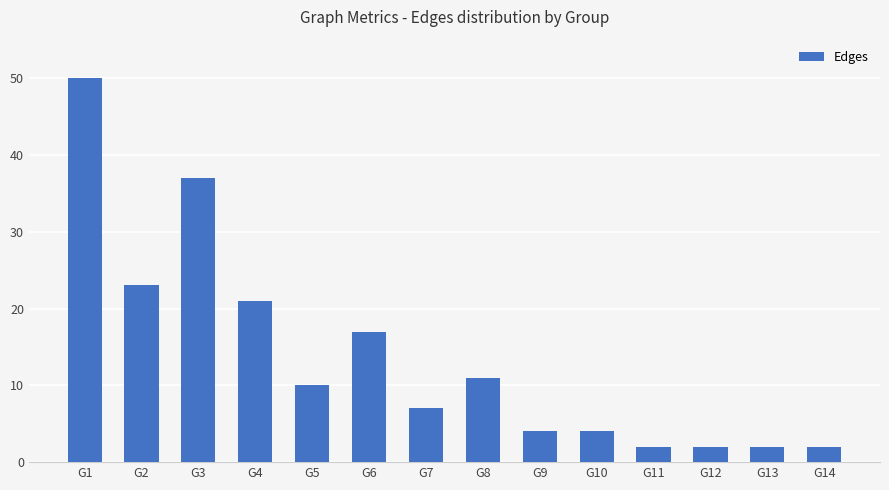

What is the difference between the maximum and minimum values?

48